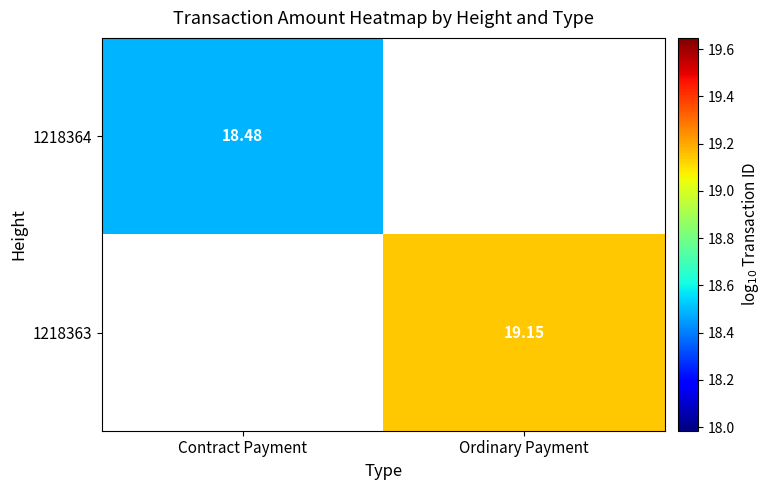

Rank the series by their maximum value, from lowest to highest.

1218364, 1218363